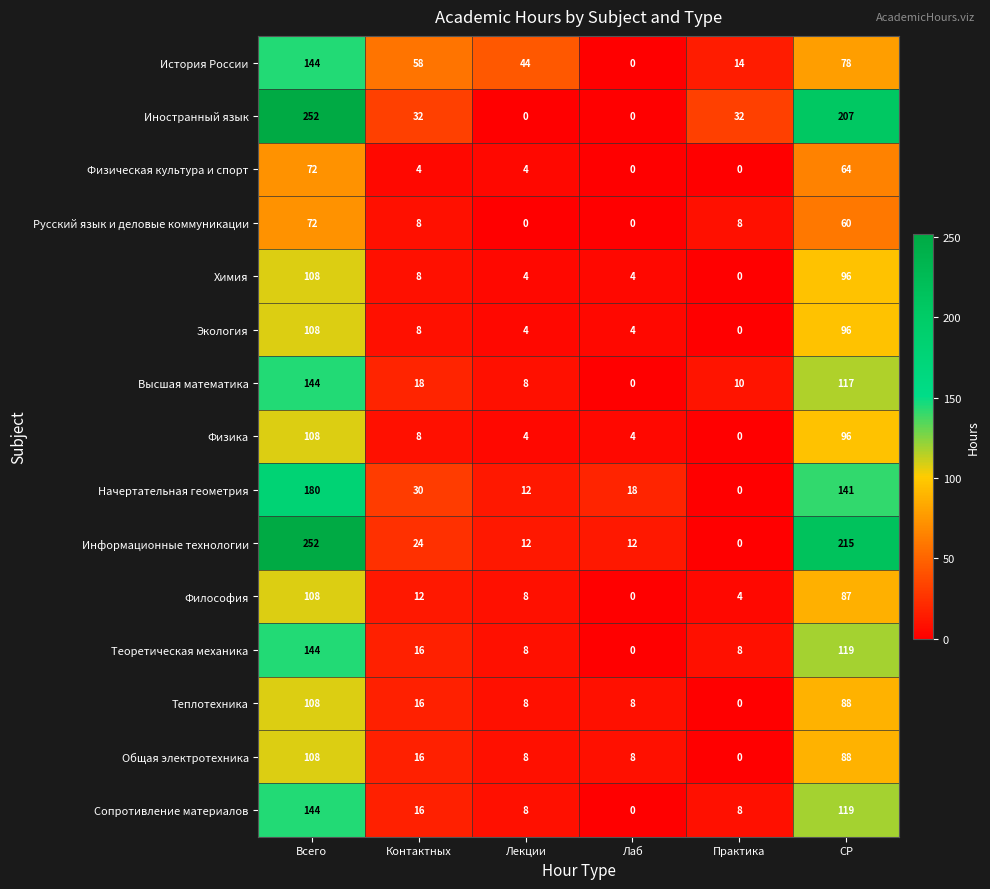

Count the number of categories in the chart.

6